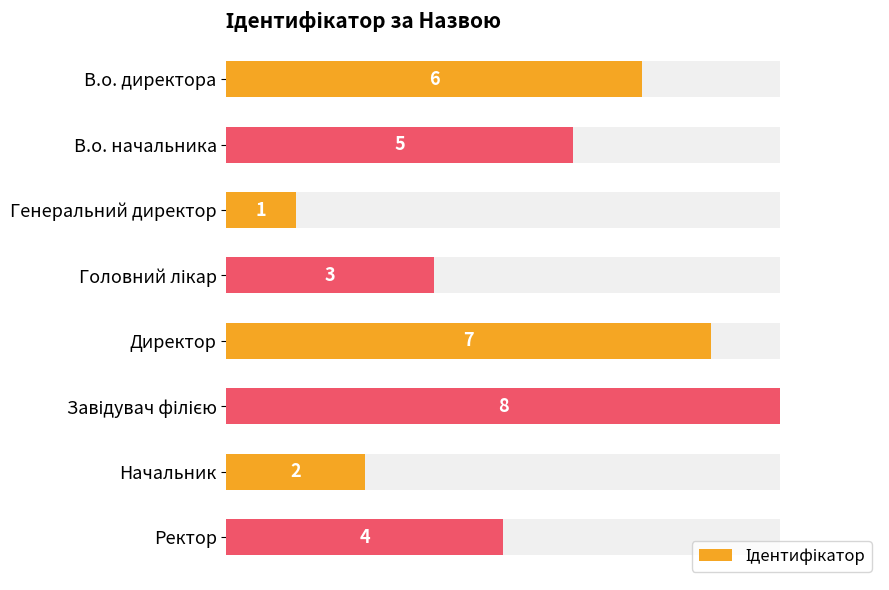

Are the bars horizontal?

Yes